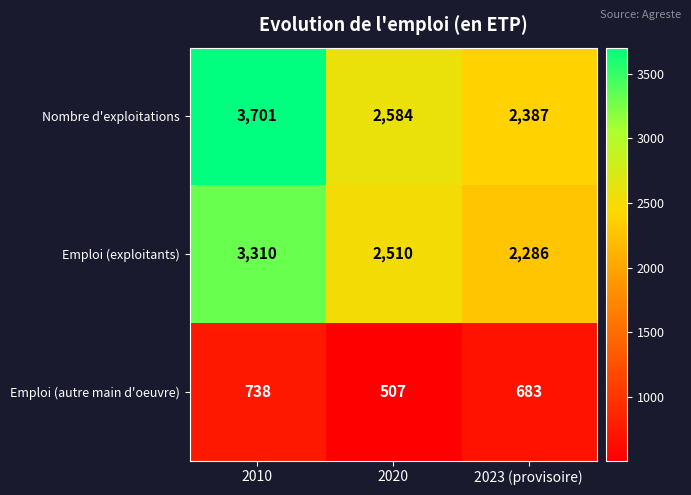

Reading left to right, what are all the values shown in this chart?

Nombre d'exploitations: 3701	2584	2387
Emploi (exploitants): 3310	2510	2286
Emploi (autre main d'oeuvre): 738	507	683